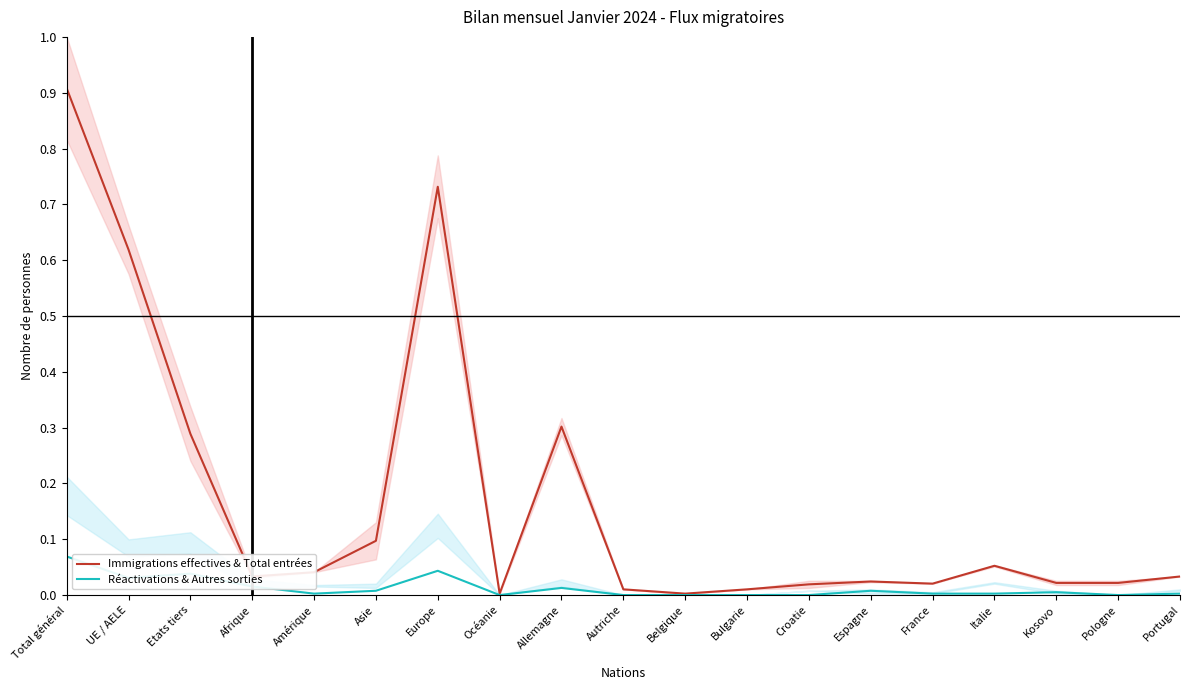

How many data points in Réactivations & Autres sorties are above 0?

13